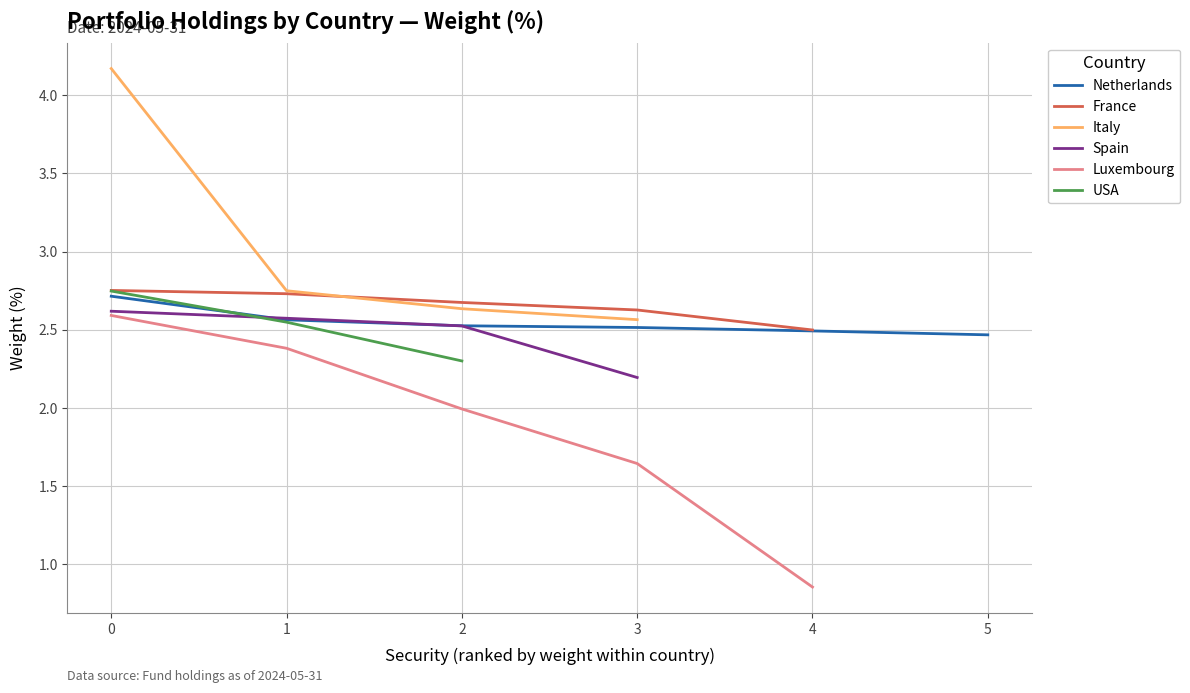

Is it true that the value at ILIAD SA 5.375% is 3.6?

False